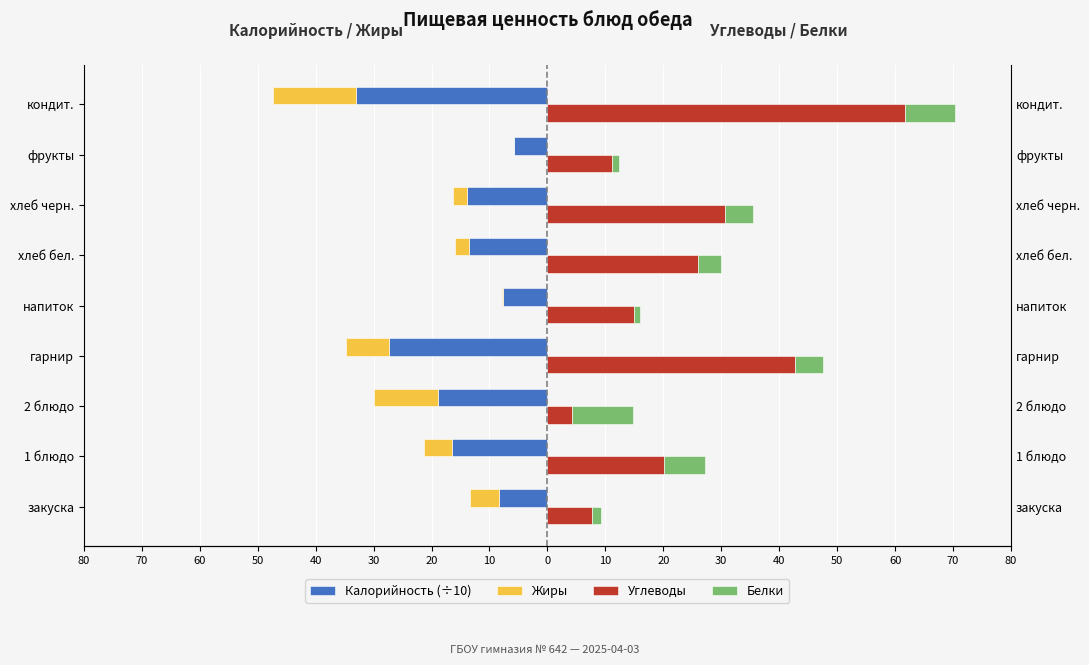

Which series has the largest range (max minus min)?

Углеводы